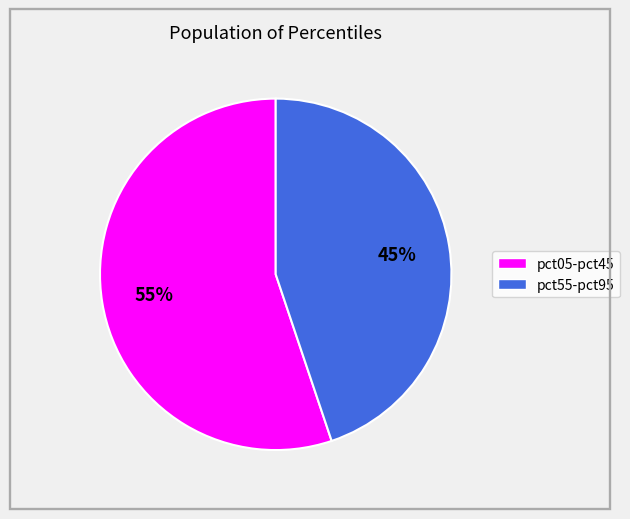

Is there any slice that represents more than half of the pie?

Yes